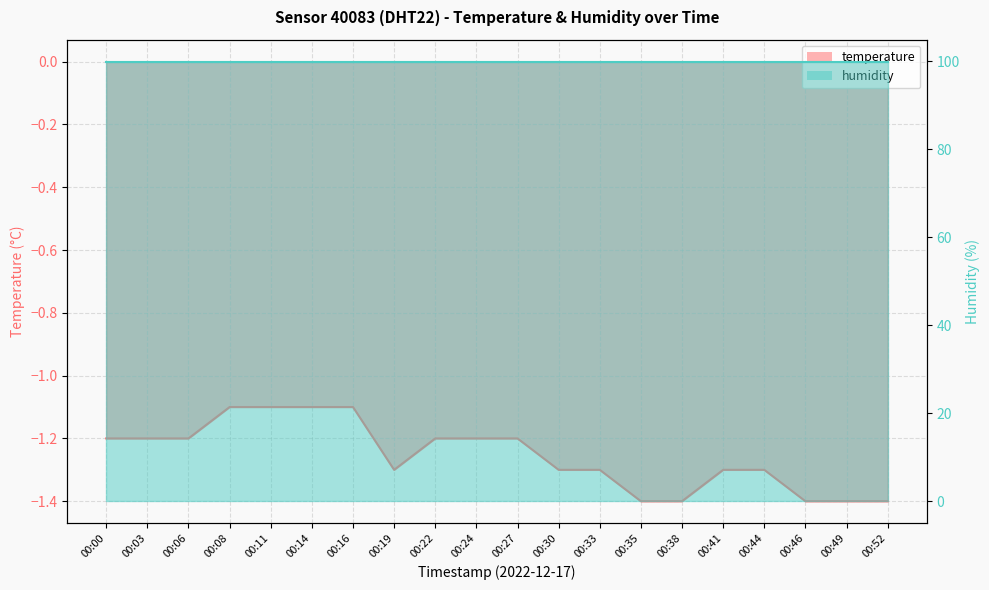

List the labels in order of value, smallest first.

00:35, 00:38, 00:46, 00:49, 00:52, 00:19, 00:30, 00:33, 00:41, 00:44, 00:00, 00:03, 00:06, 00:22, 00:24, 00:27, 00:08, 00:11, 00:14, 00:16